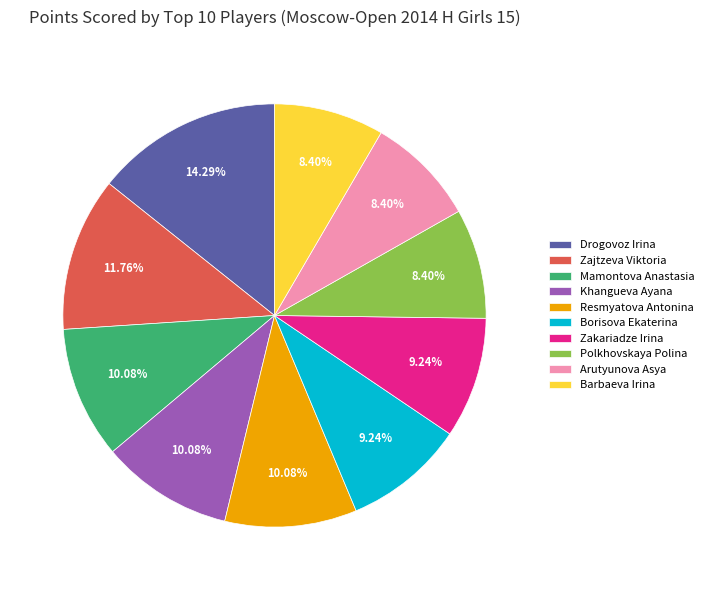

To the nearest percent, what percentage of the pie is Barbaeva Irina?

8%